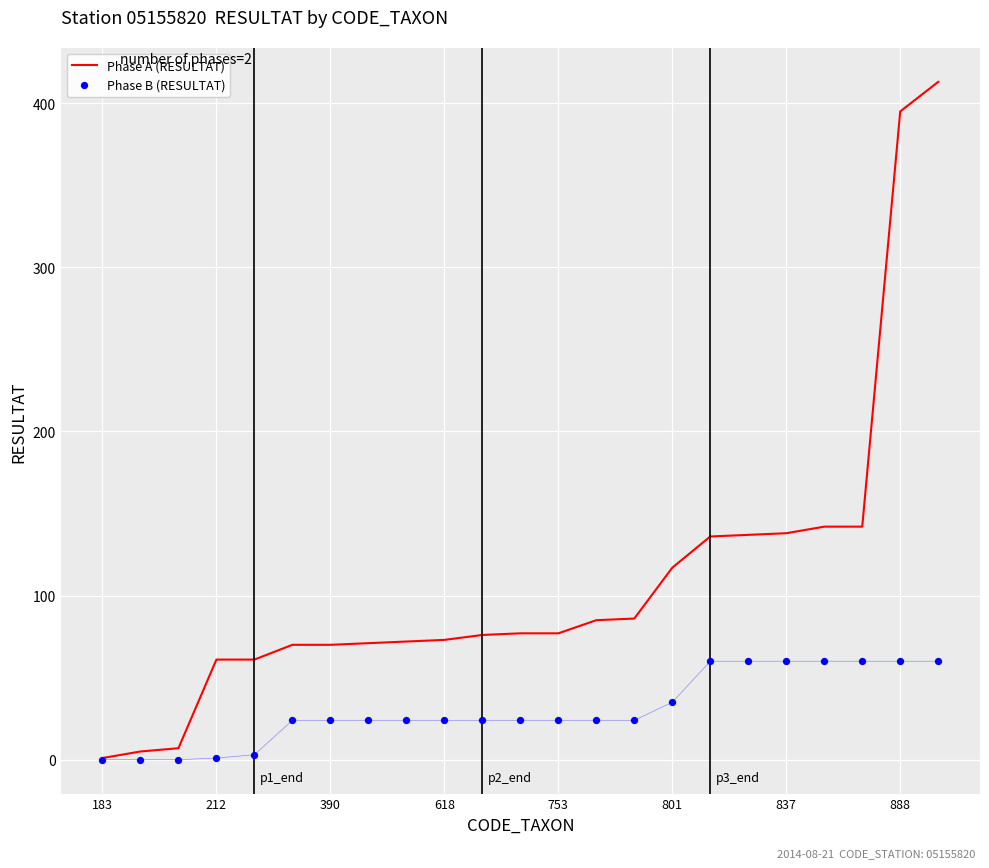

Which series contains the lowest Y value?

Phase B (RESULTAT)